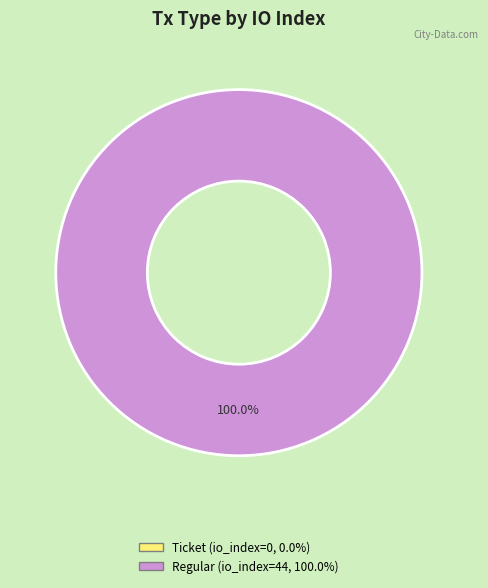

Is the sum of Regular and Ticket greater than half?

Yes